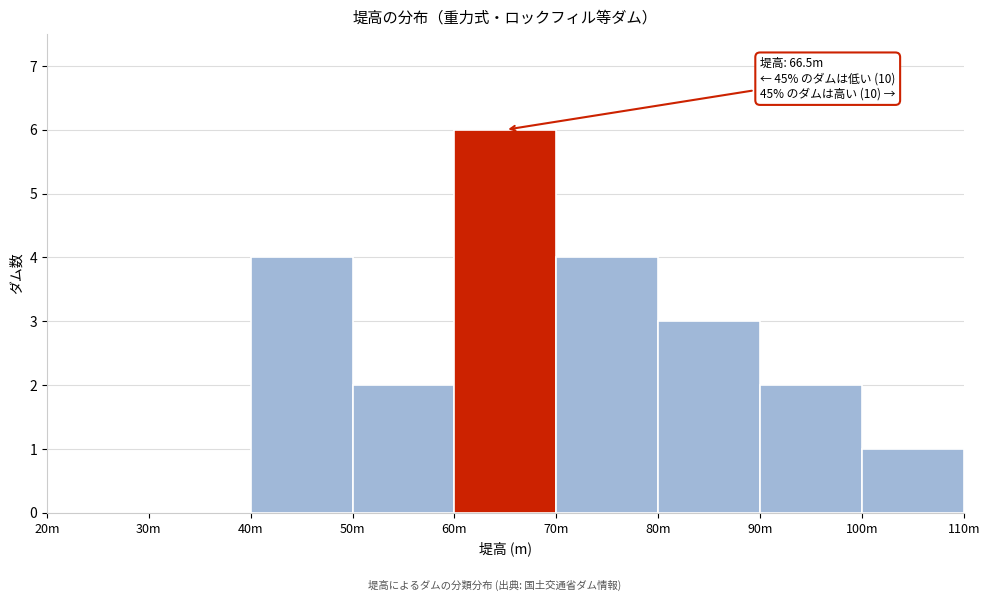

Reading left to right, transcribe all the data shown in this chart.

20m=0	30m=0	40m=4	50m=2	60m=6	70m=4	80m=3	90m=2	100m=1